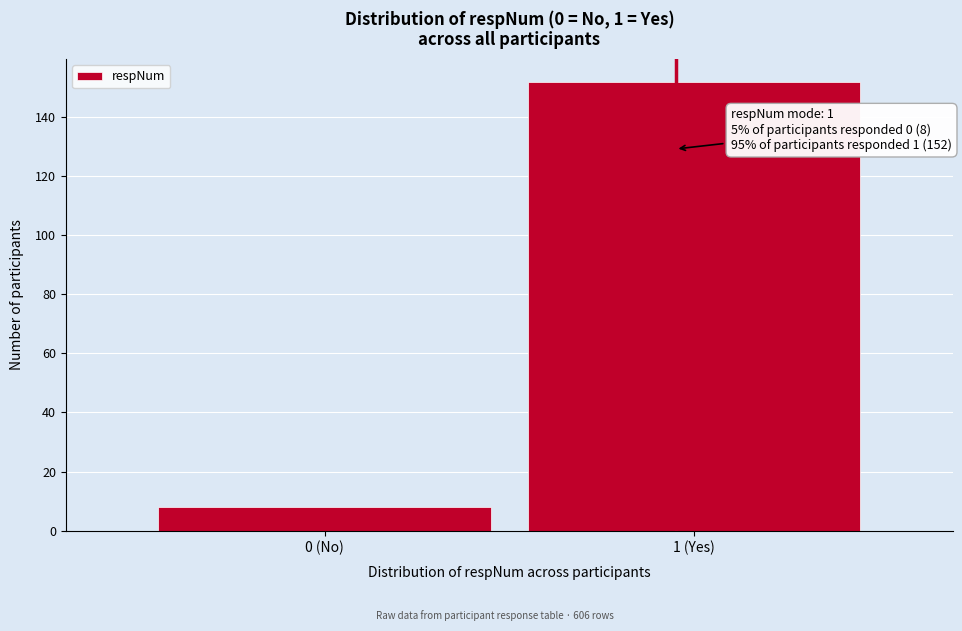

Reading left to right, transcribe all the data shown in this chart.

0 (No)=8	1 (Yes)=152